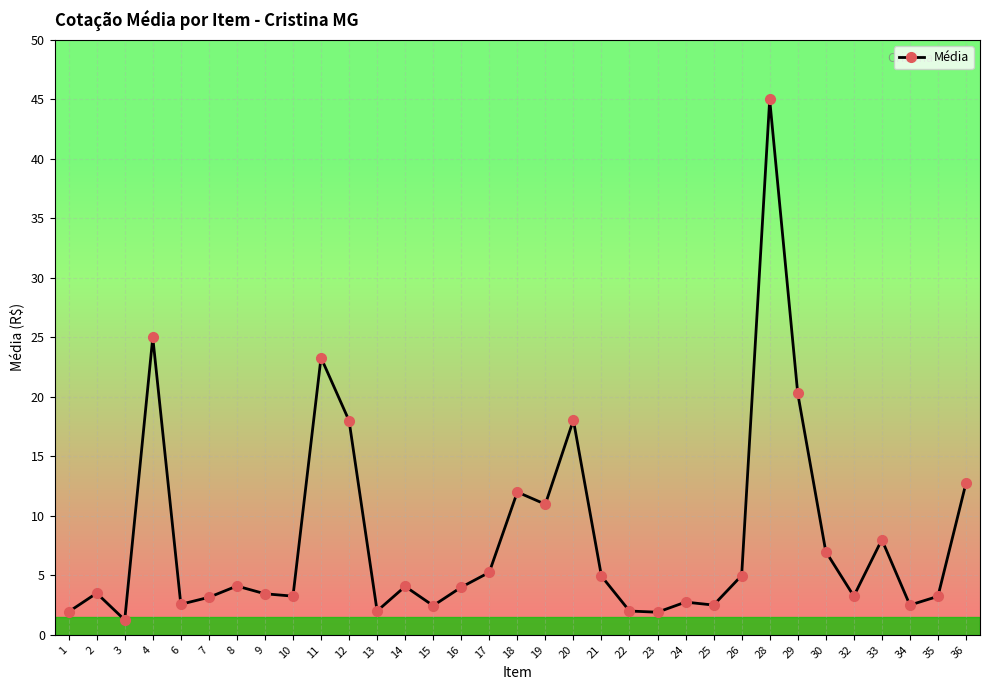

At which category does the chart reach its minimum across all series?

3